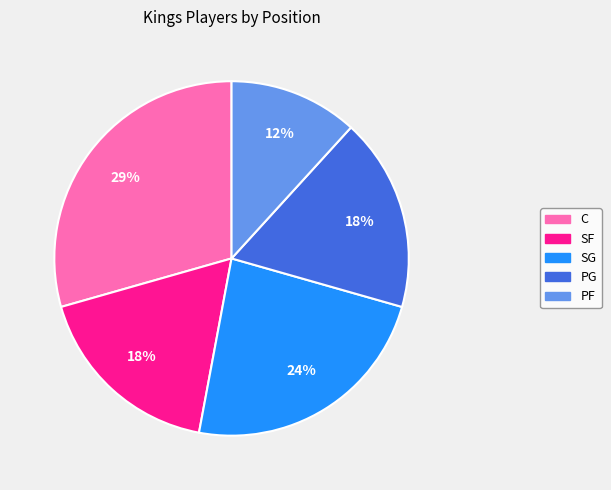

Do C and SF together represent more than half of the pie?

No